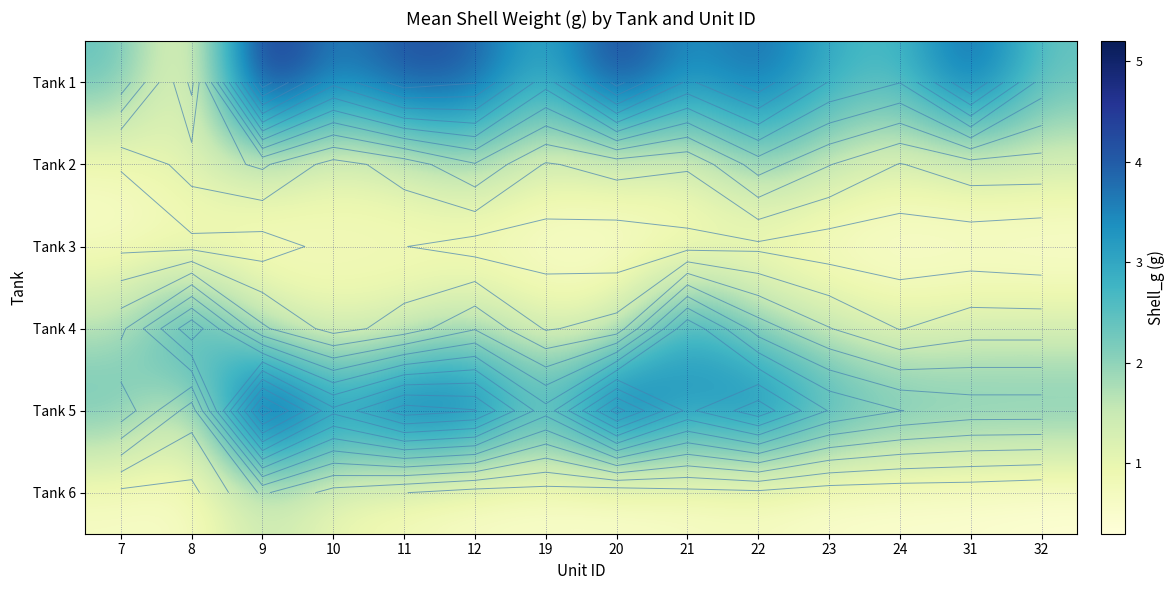

List the series in order of their peak value, lowest first.

Tank 3, Tank 6, Tank 2, Tank 4, Tank 1, Tank 5